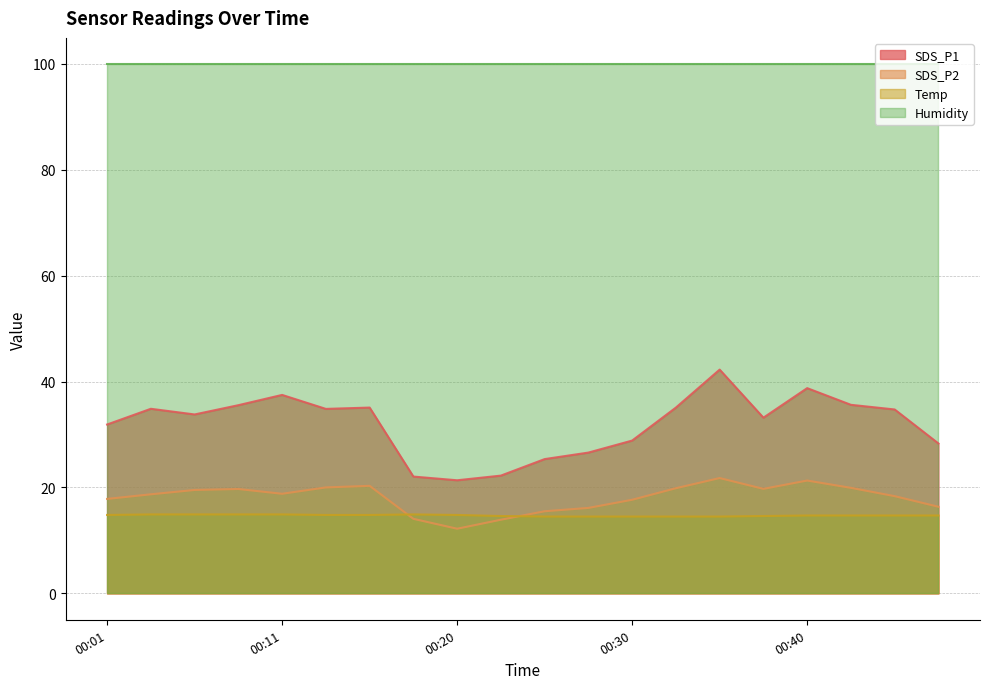

True or false: Humidity and SDS_P1 intersect in this chart.

False